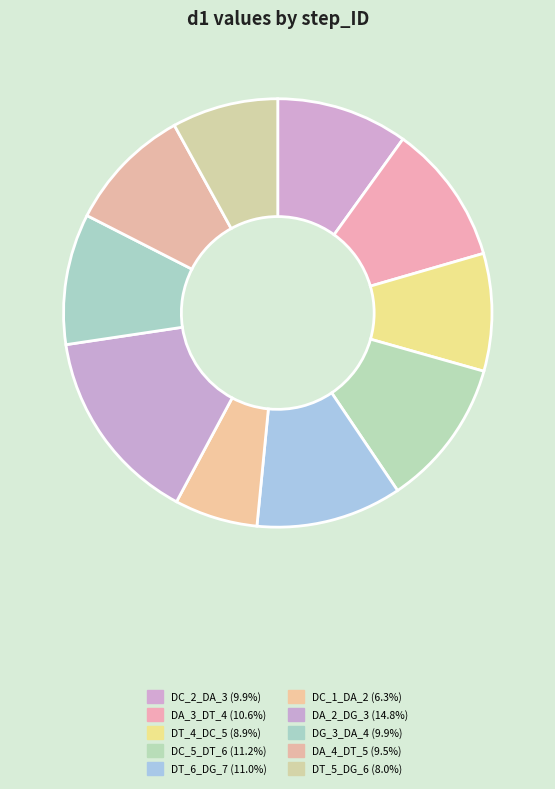

To the nearest percent, what is the average slice percentage?

10%